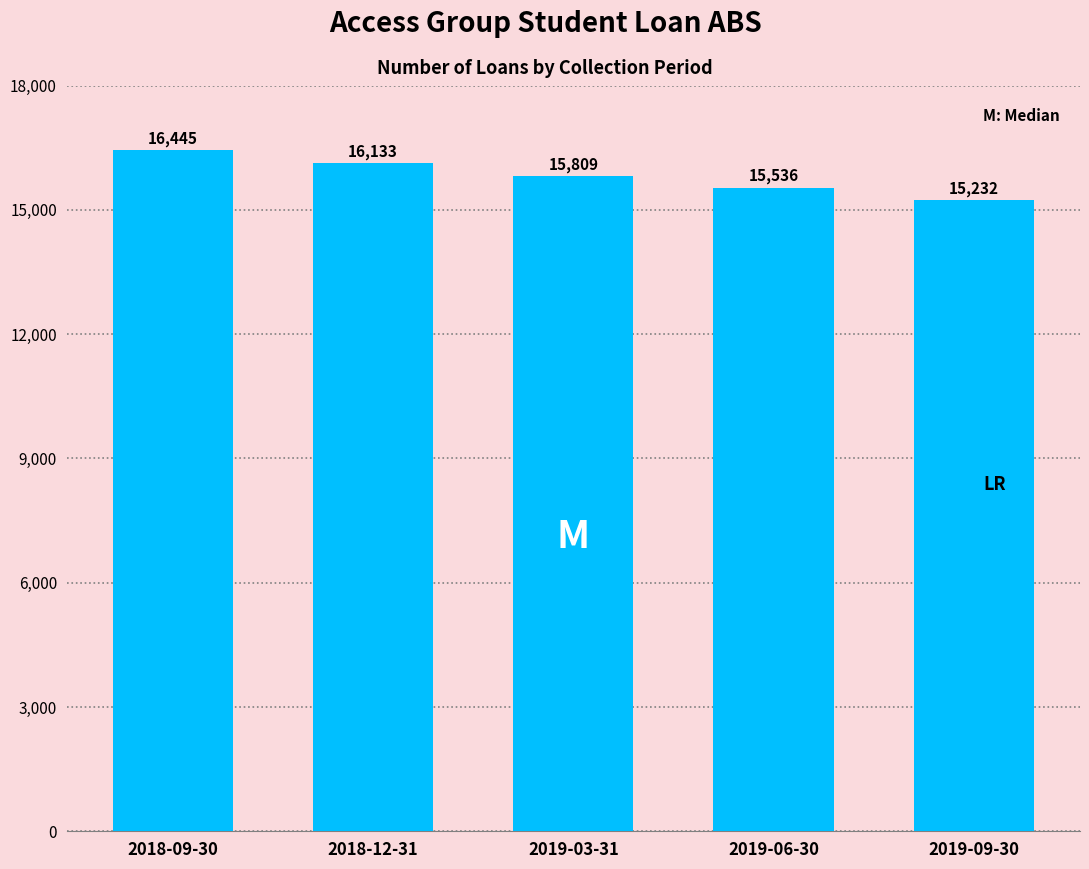

Reading left to right, extract all data points from this chart.

2018-09-30=16445	2018-12-31=16133	2019-03-31=15809	2019-06-30=15536	2019-09-30=15232